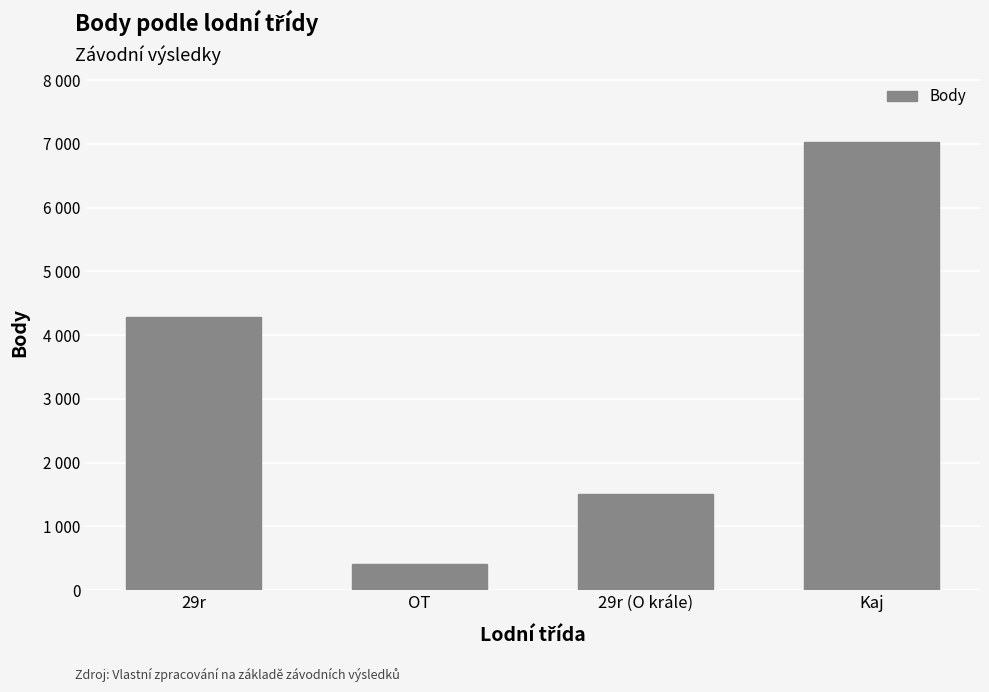

What is the difference between the second highest and minimum values?

3888